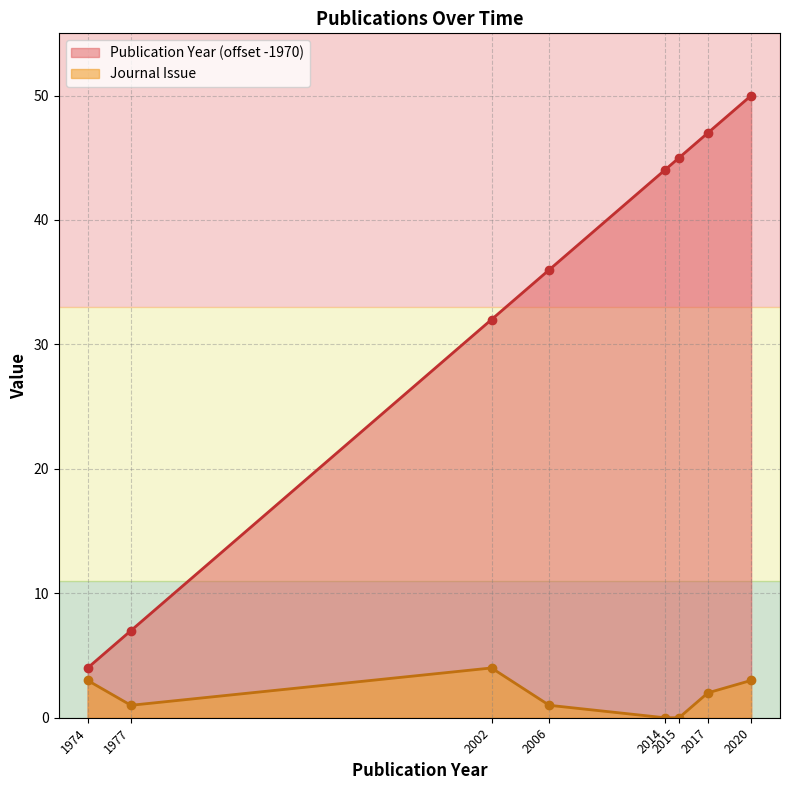

What is the sum of the Publication Year values at 1974 and 2020?

54